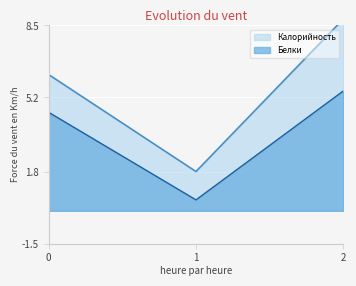

List the labels in order of Белки value, smallest first.

1, 0, 2